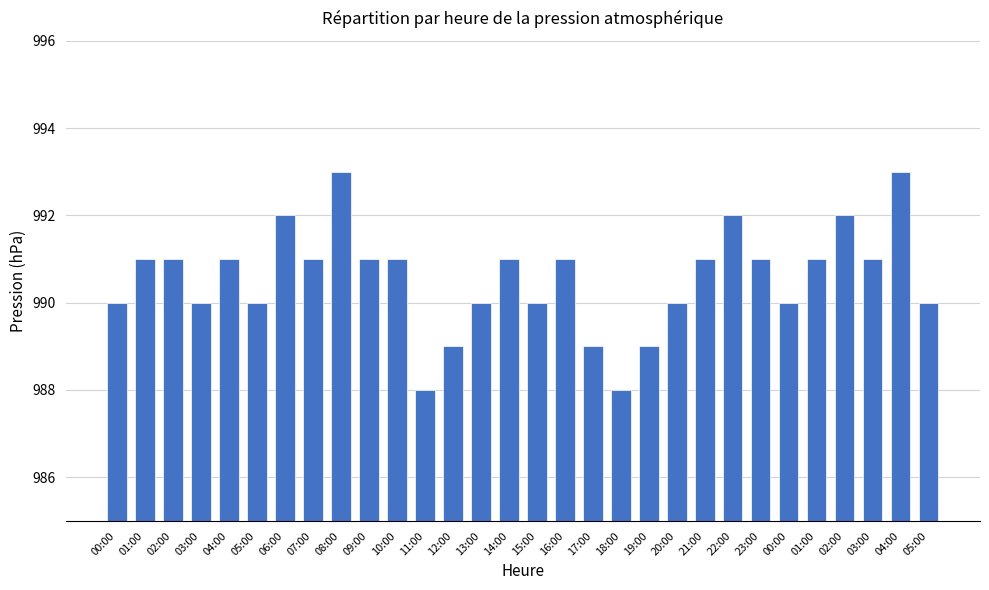

Does the chart contain any negative values?

No